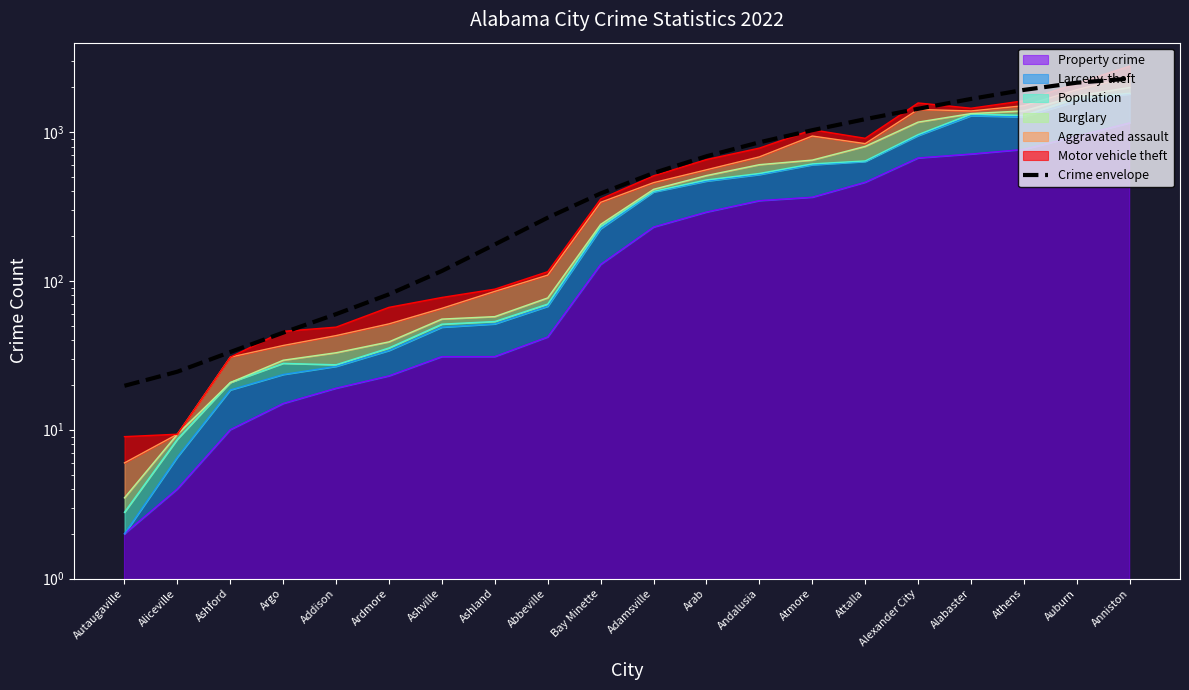

List the labels in order of value, largest first.

Anniston, Auburn, Athens, Alabaster, Alexander City, Attalla, Atmore, Andalusia, Arab, Adamsville, Bay Minette, Abbeville, Ashland, Ashville, Ardmore, Addison, Argo, Ashford, Aliceville, Autaugaville